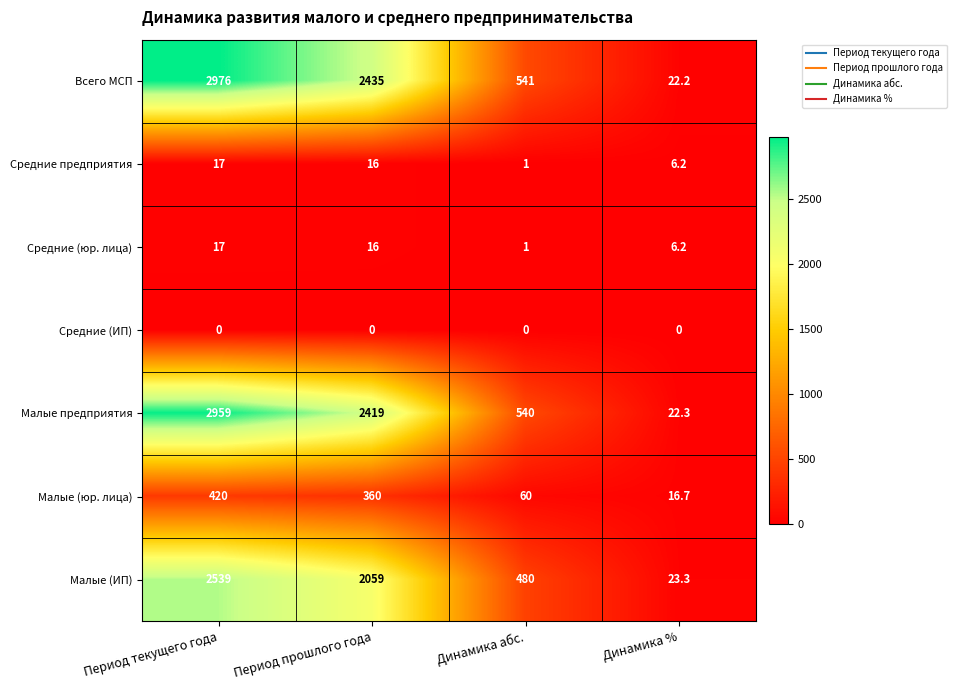

Read the Малые (юр. лица) value at Динамика абс..

60.0